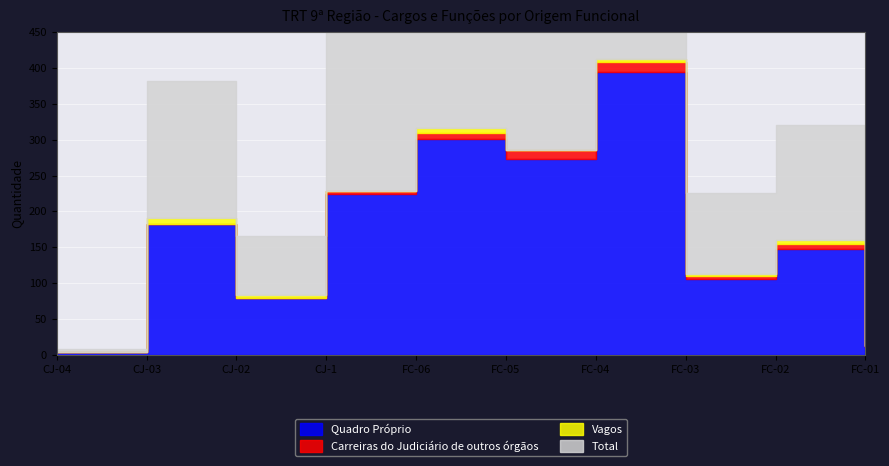

What is the total value across all series at FC-03?

226